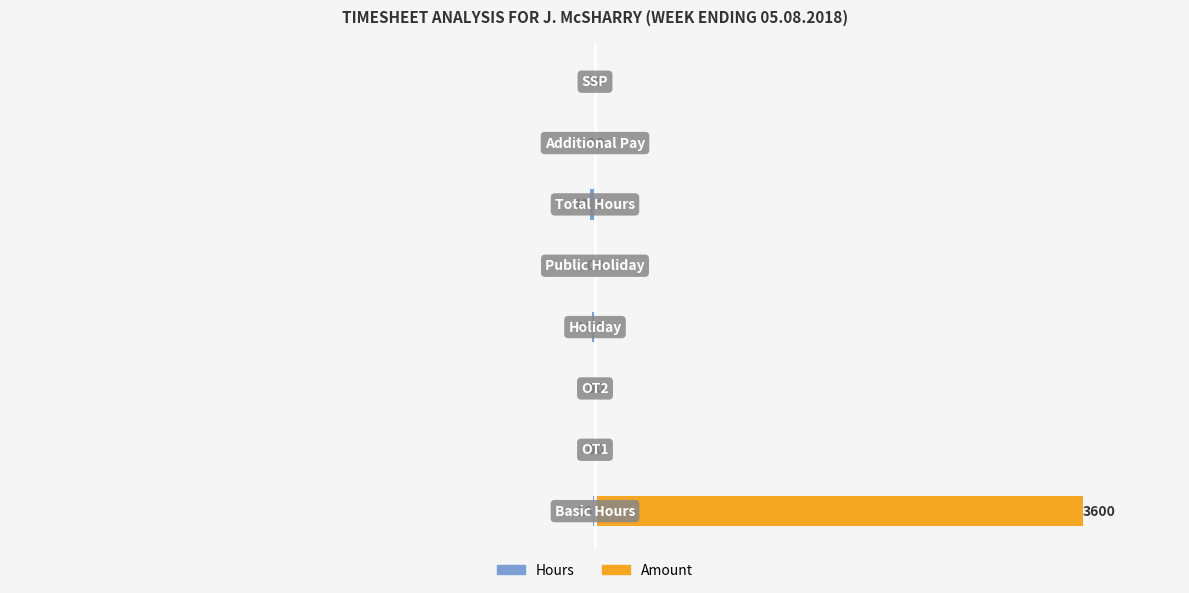

Reading left to right, what are all the values shown in this chart?

Hours: -16	0	0	-24	0	-40	0	0
Amount: 3600	0	0	0	0	0	0	0